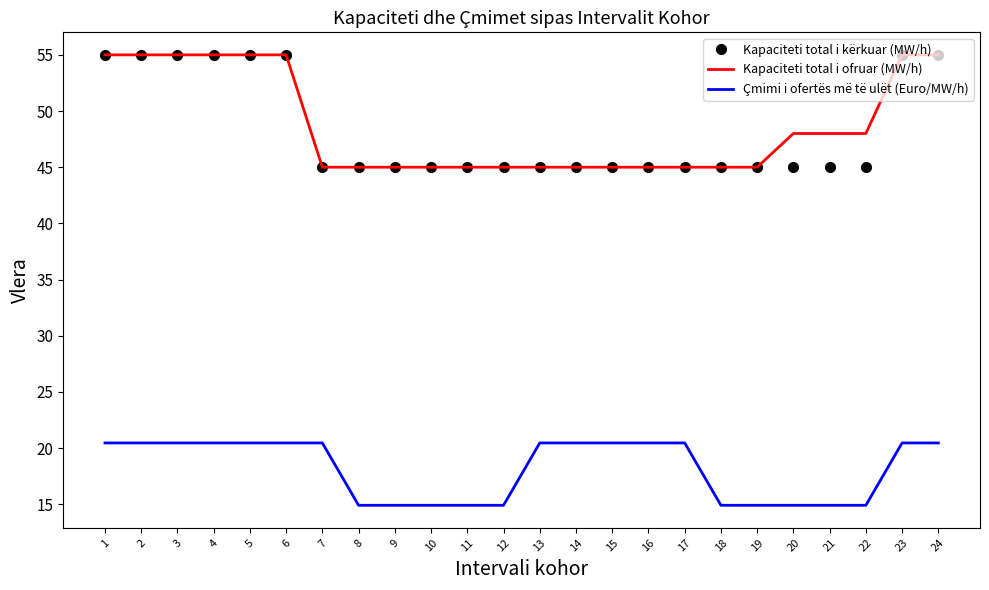

What is the minimum value for Kapaciteti total i ofruar (MW/h)?

45.0